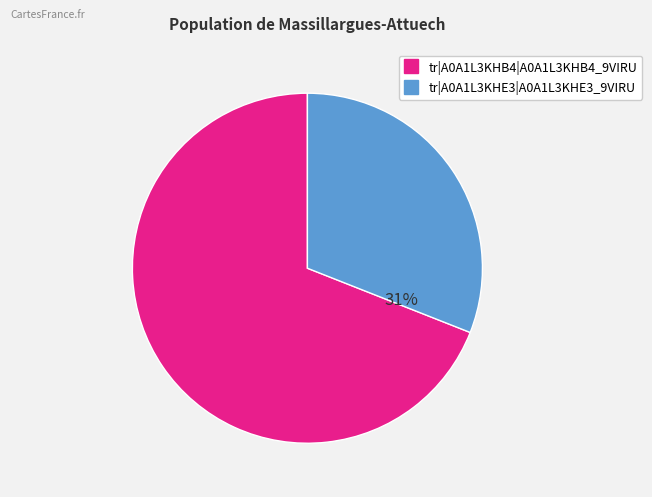

Is tr|A0A1L3KHE3|A0A1L3KHE3_9VIRU the majority of the pie?

No